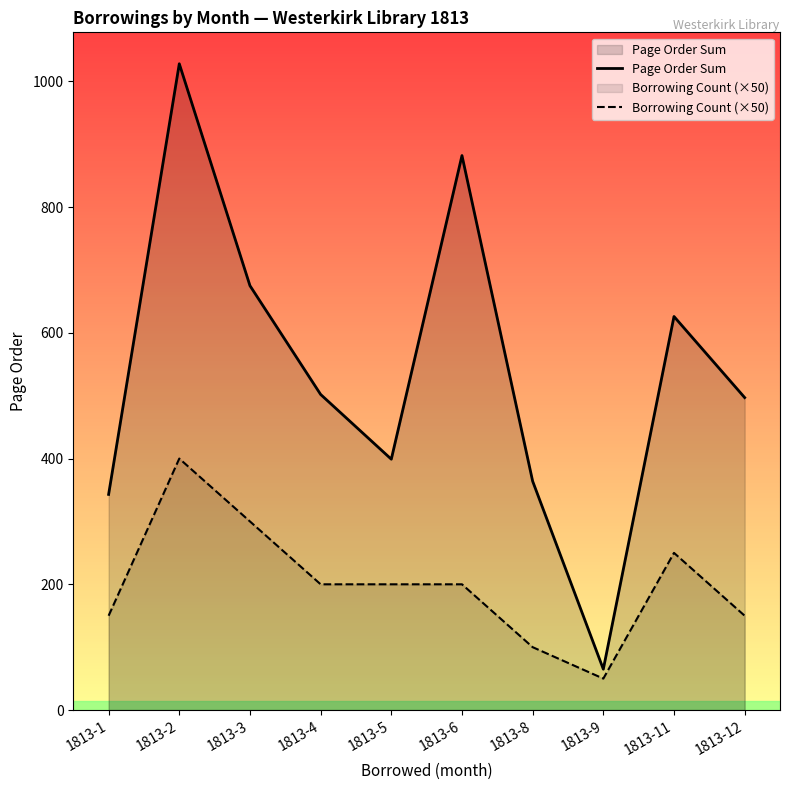

What is the sum of all Borrowing Count (×50) values?

2000